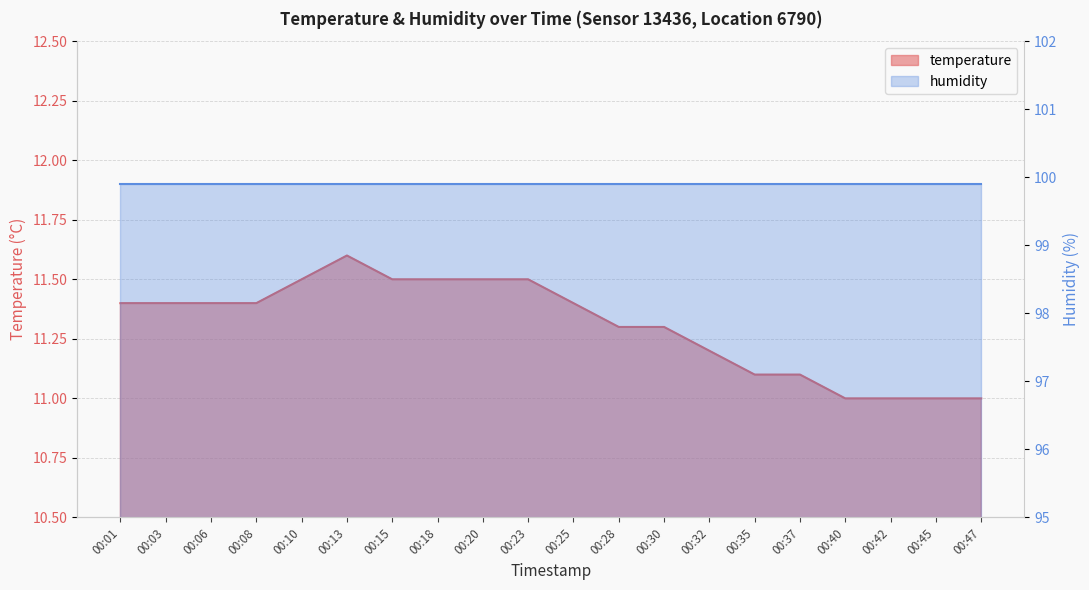

What is the difference between the values at 00:30 and 00:23?

0.2